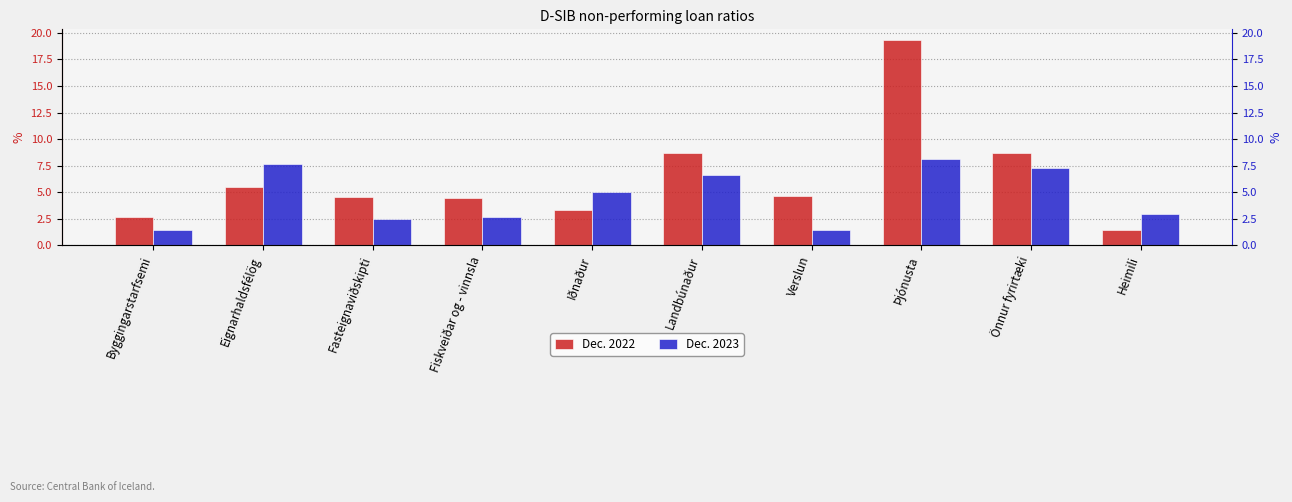

Reading left to right, list all the values displayed in this chart.

Dec. 2022: 2.6	5.5	4.6	4.4	3.3	8.7	4.7	19.4	8.7	1.4
Dec. 2023: 1.5	7.6	2.5	2.7	5.0	6.7	1.4	8.2	7.2	2.9